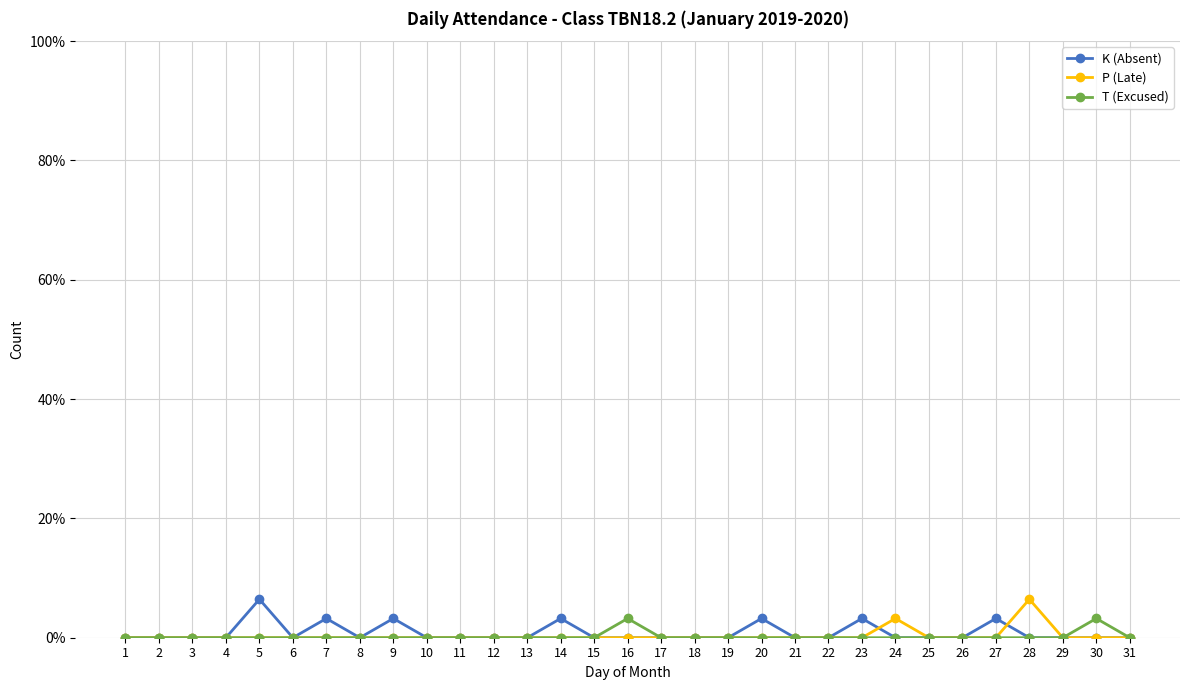

How many times do P (Late) and K (Absent) cross each other?

2